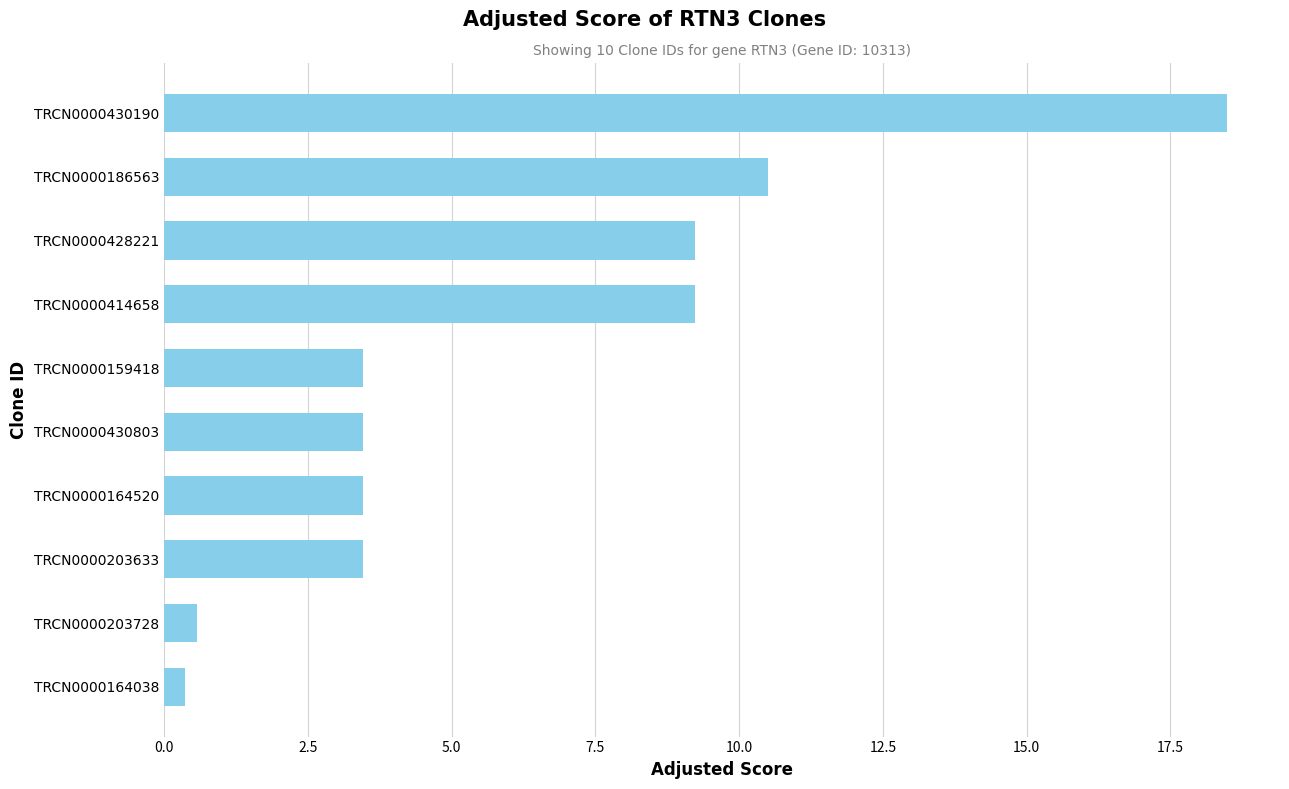

Reading top to bottom, extract all data points from this chart.

TRCN0000430190=18.5	TRCN0000186563=10.5	TRCN0000428221=9.2	TRCN0000414658=9.2	TRCN0000159418=3.5	TRCN0000430803=3.5	TRCN0000164520=3.5	TRCN0000203633=3.5	TRCN0000203728=0.6	TRCN0000164038=0.4